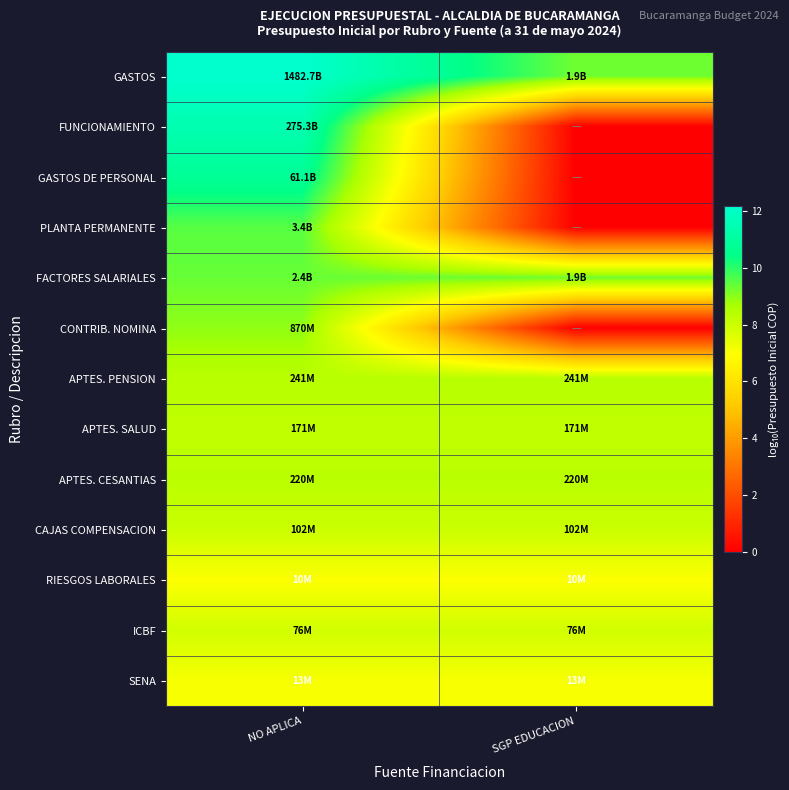

Reading left to right, what are all the values shown in this chart?

GASTOS: NO APLICA=12.2	SGP EDUCACION=9.3
FUNCIONAMIENTO: NO APLICA=11.4	SGP EDUCACION=0.0
GASTOS DE PERSONAL: NO APLICA=10.8	SGP EDUCACION=0.0
PLANTA PERMANENTE: NO APLICA=9.5	SGP EDUCACION=0.0
FACTORES SALARIALES: NO APLICA=9.4	SGP EDUCACION=9.3
CONTRIB. NOMINA: NO APLICA=8.9	SGP EDUCACION=0.0
APTES. PENSION: NO APLICA=8.4	SGP EDUCACION=8.4
APTES. SALUD: NO APLICA=8.2	SGP EDUCACION=8.2
APTES. CESANTIAS: NO APLICA=8.3	SGP EDUCACION=8.3
CAJAS COMPENSACION: NO APLICA=8.0	SGP EDUCACION=8.0
RIESGOS LABORALES: NO APLICA=7.0	SGP EDUCACION=7.0
ICBF: NO APLICA=7.9	SGP EDUCACION=7.9
SENA: NO APLICA=7.1	SGP EDUCACION=7.1